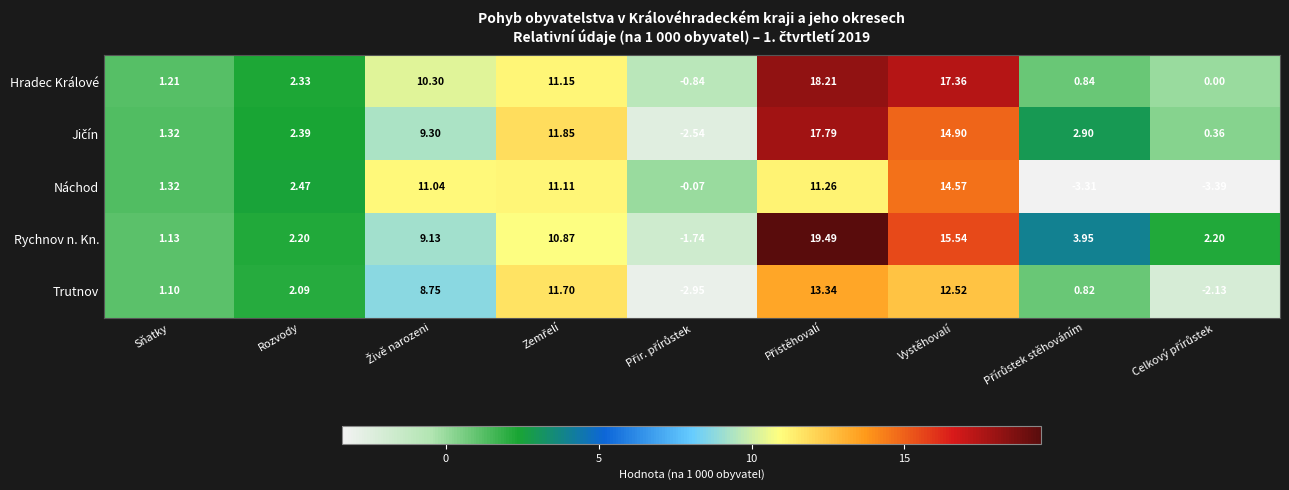

At which label does Hradec Králové first exceed 2?

Rozvody